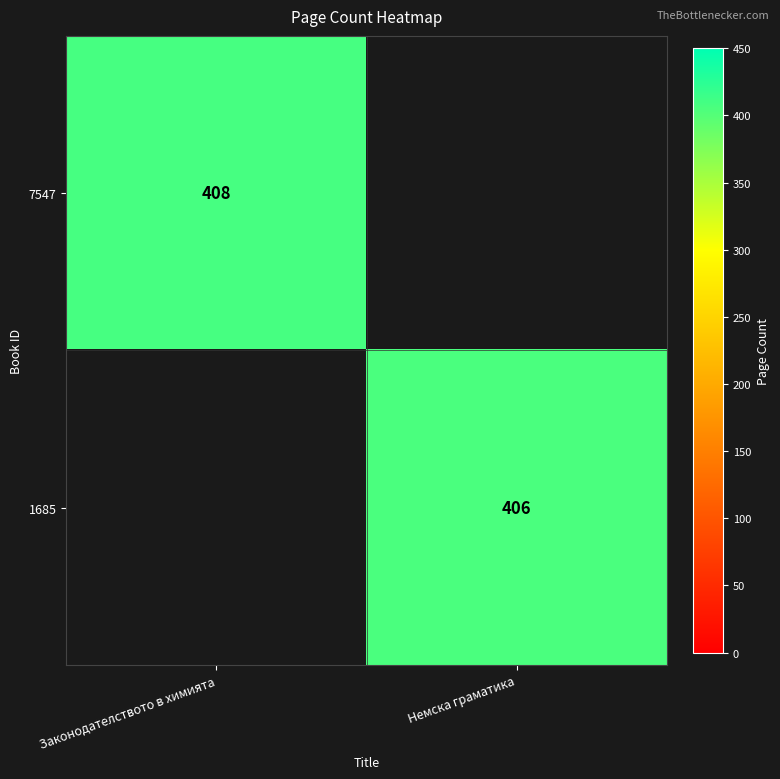

True or false: 1685 has a value of 406 at Немска граматика.

True